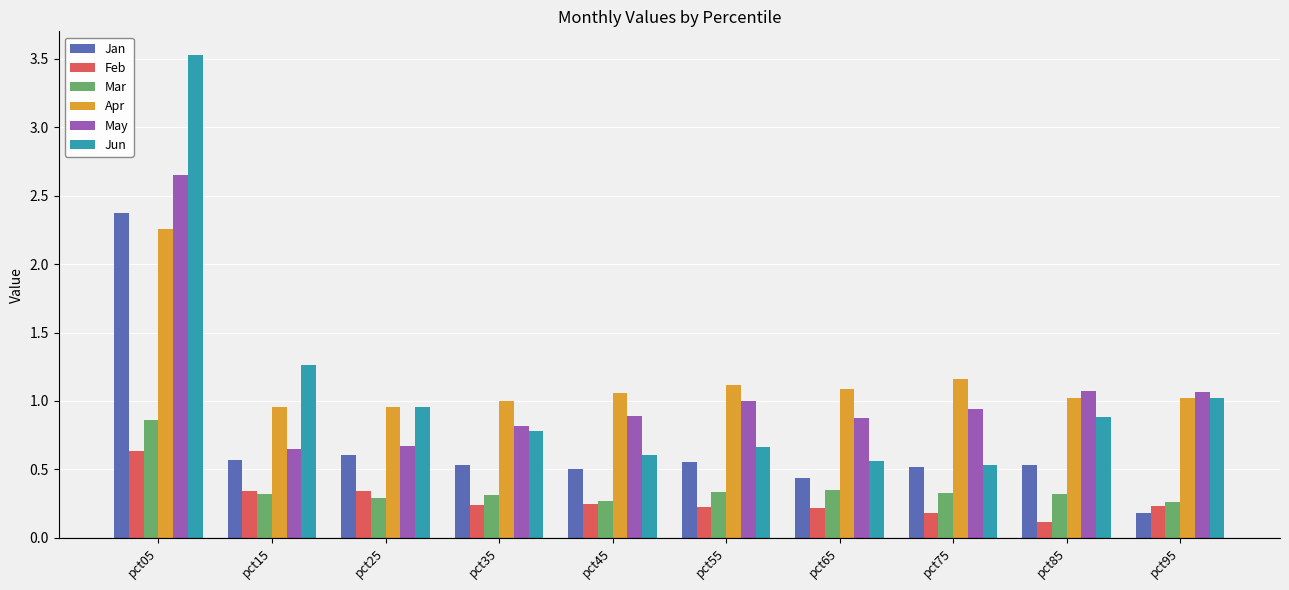

At which category is the sum across all series the highest?

pct05